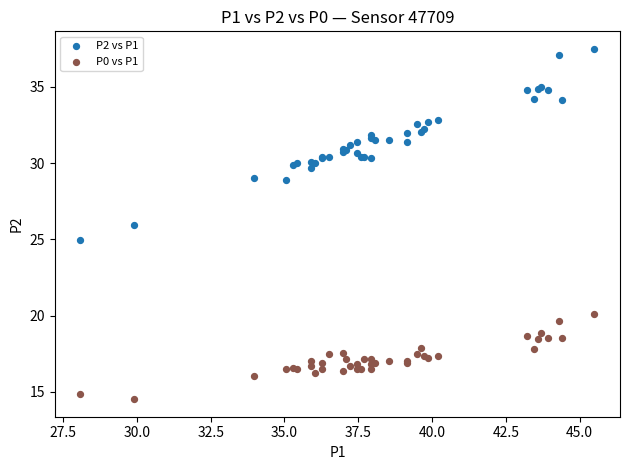

Which series has the widest spread of Y values?

P2 vs P1